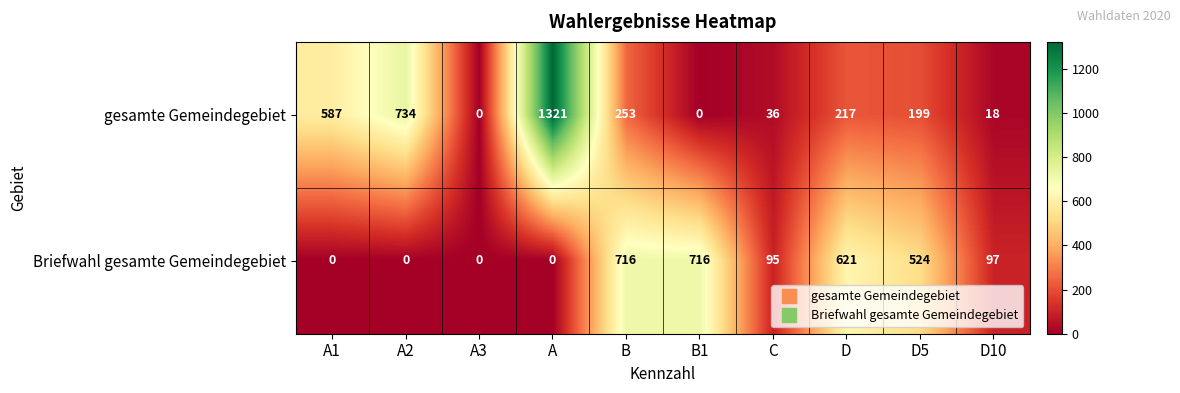

Count the number of categories in the chart.

10